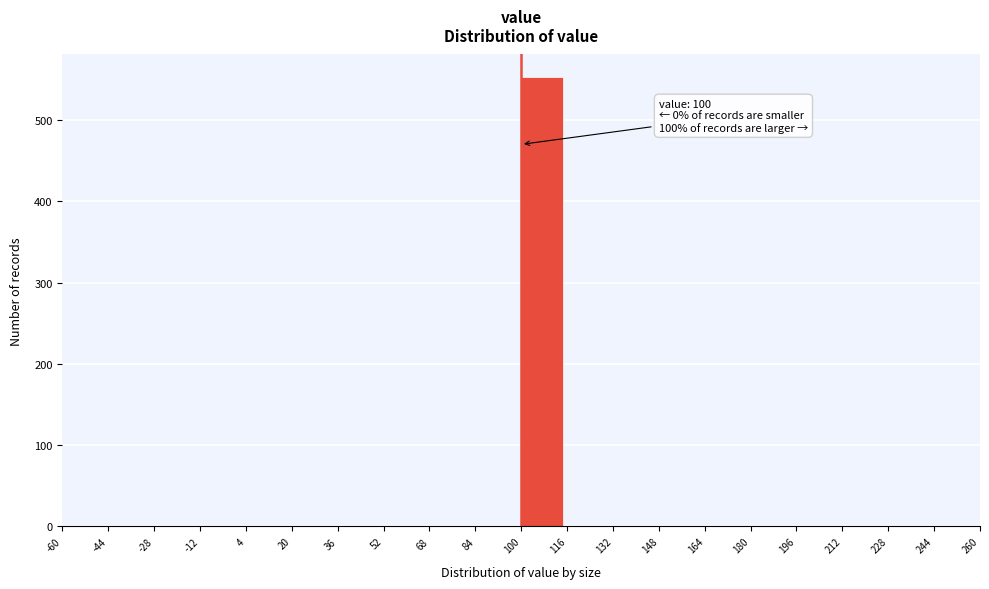

Over which range of the x-axis is the bar tallest?

100 to 116